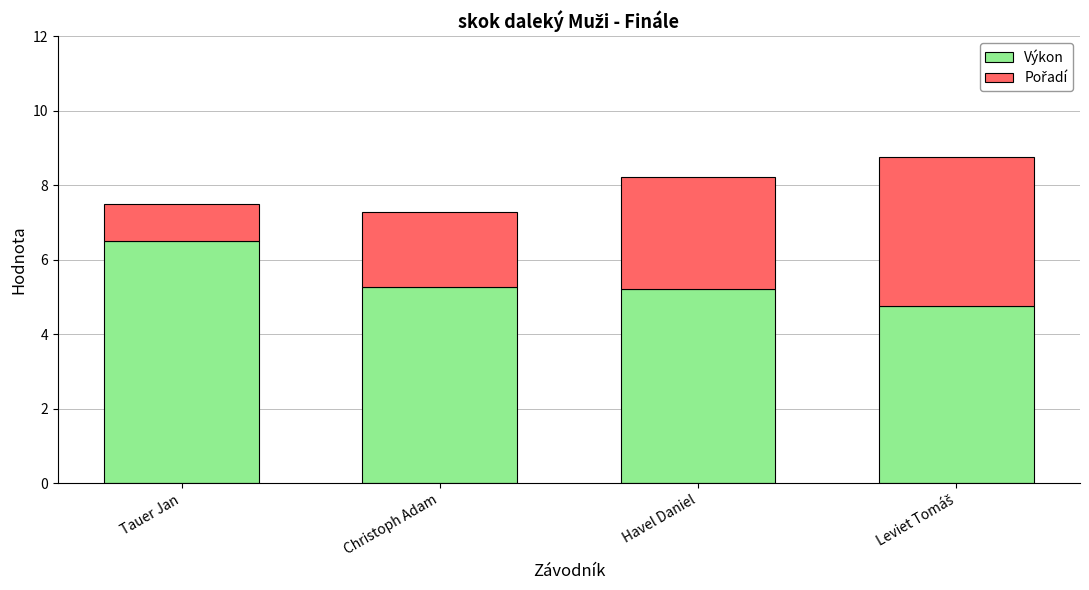

How many data points in Výkon are less than 5?

1